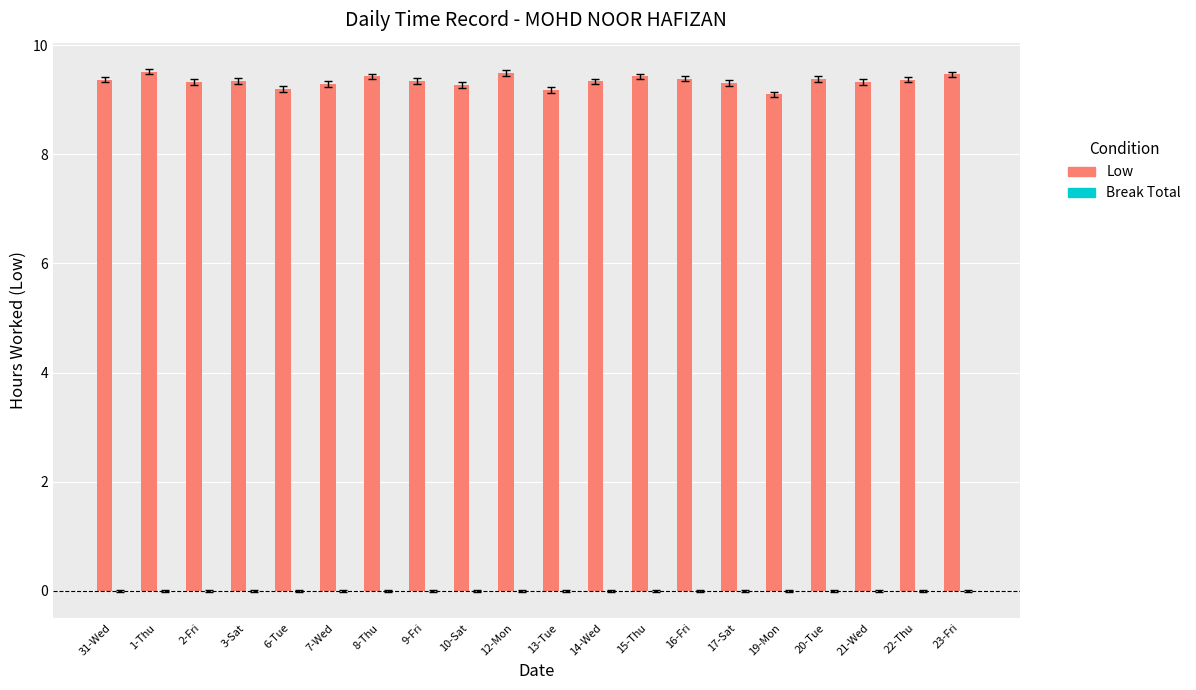

What is the label of the 2nd bar from the left?

1-Thu